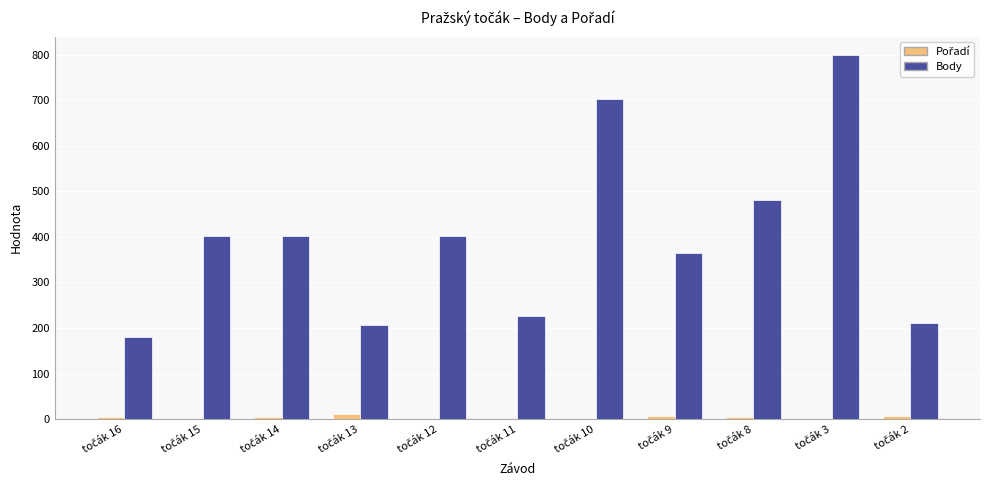

What is the sum of all Body values?

4376